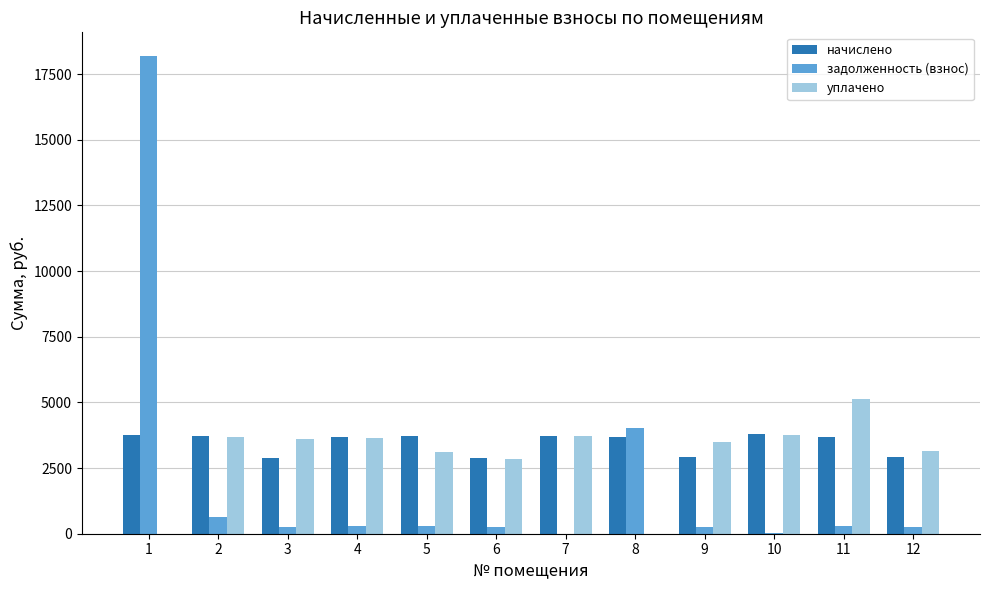

True or false: начислено has a value of 2901.1 at 3.

True